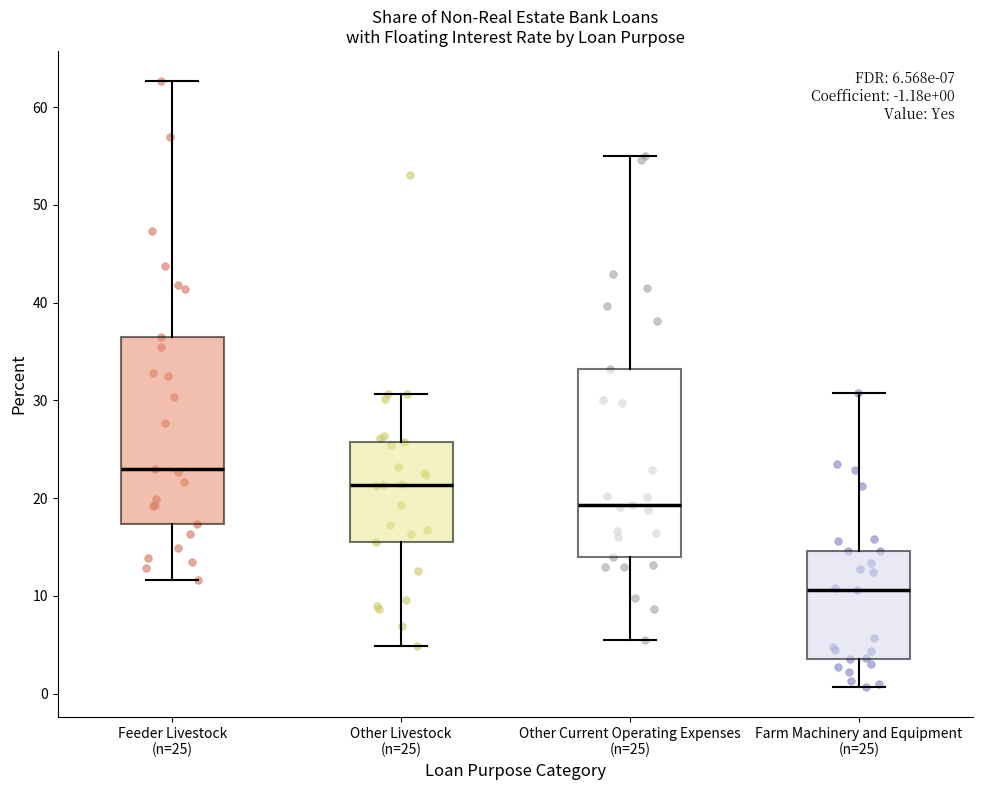

Which box's median line is the lowest?

Farm Machinery and Equipment (n=25)